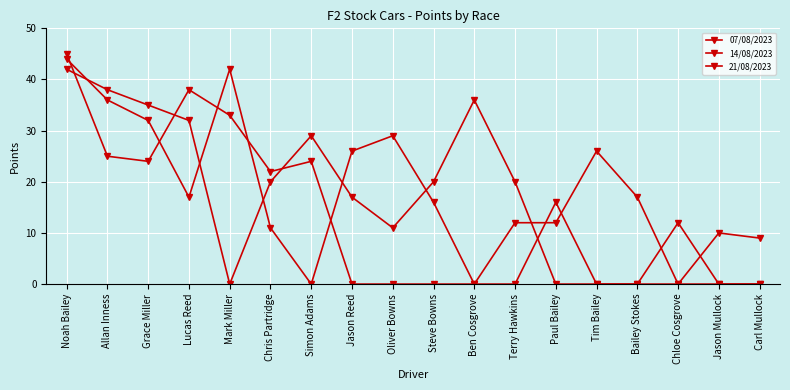

In 07/08/2023, how many points are higher than both neighbors (excluding endpoints)?

4